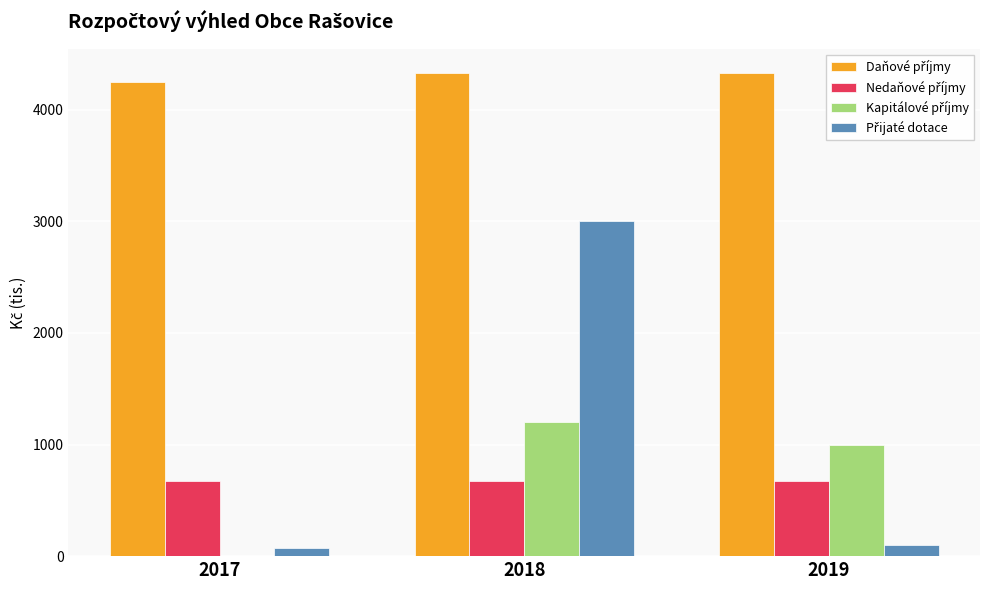

What is the greatest value displayed?

4330